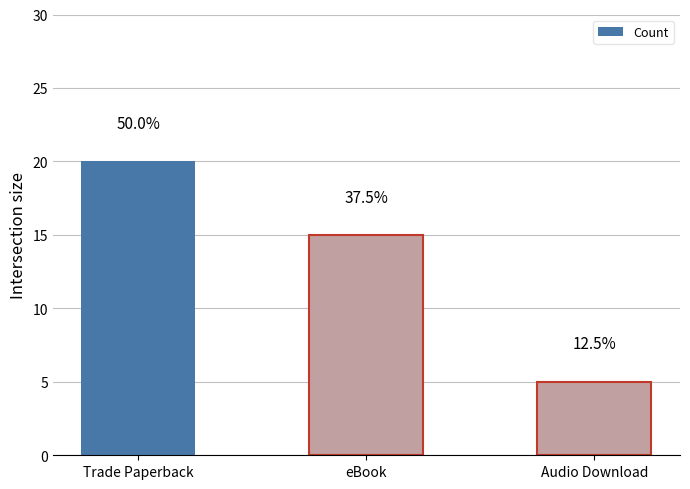

What is the change in value from eBook to Audio Download?

-10